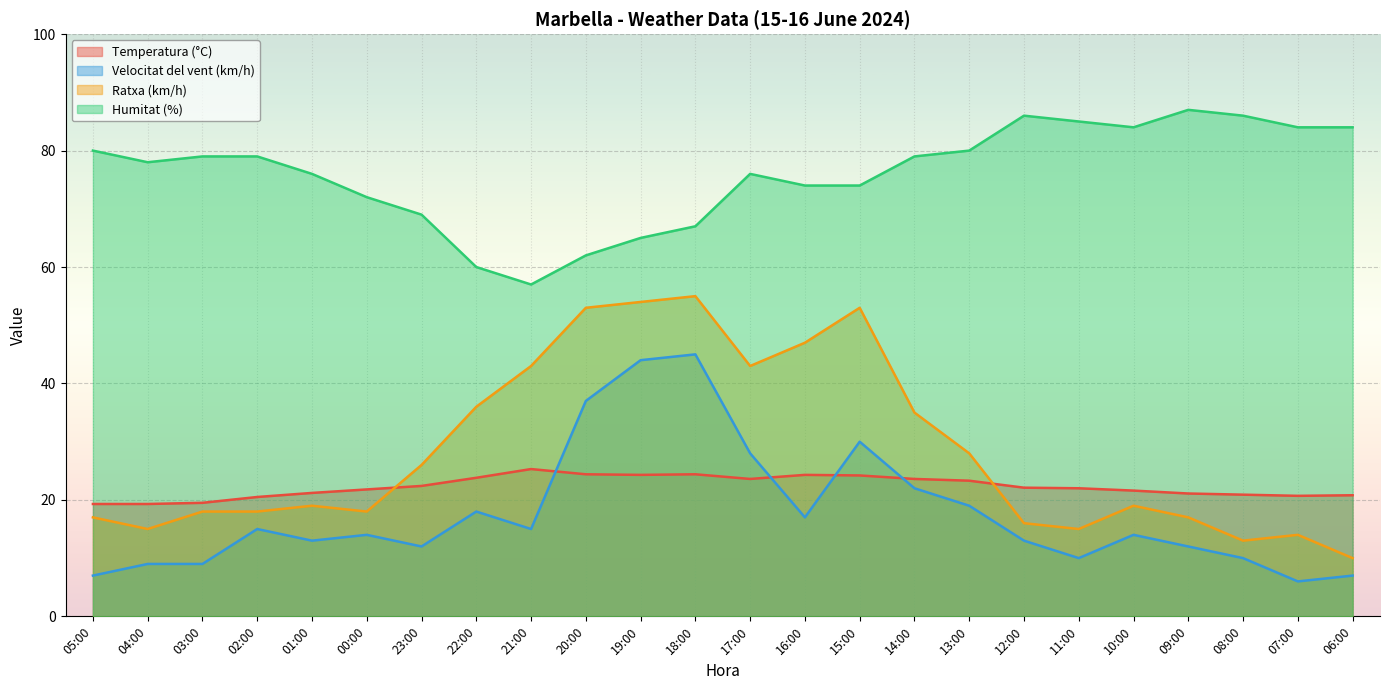

Is it true that Velocitat del vent (km/h) equals 12.0 at 23:00?

True